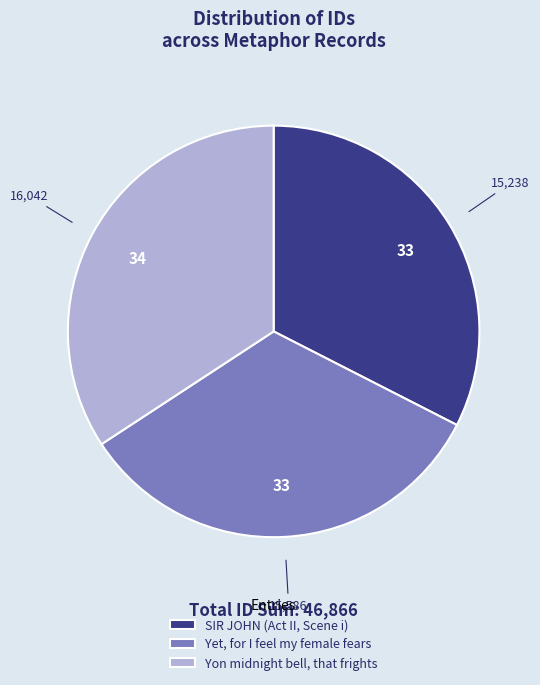

Rank the categories by value from lowest to highest.

SIR JOHN (Act II, Scene i), Yet, for I feel my female fears, Yon midnight bell, that frights